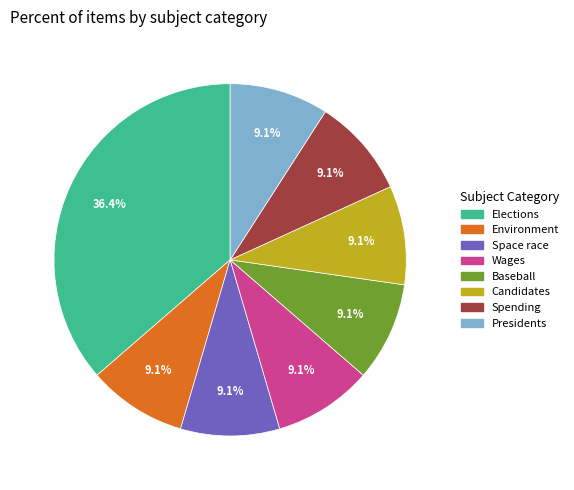

Which category has the biggest portion of the pie?

Elections